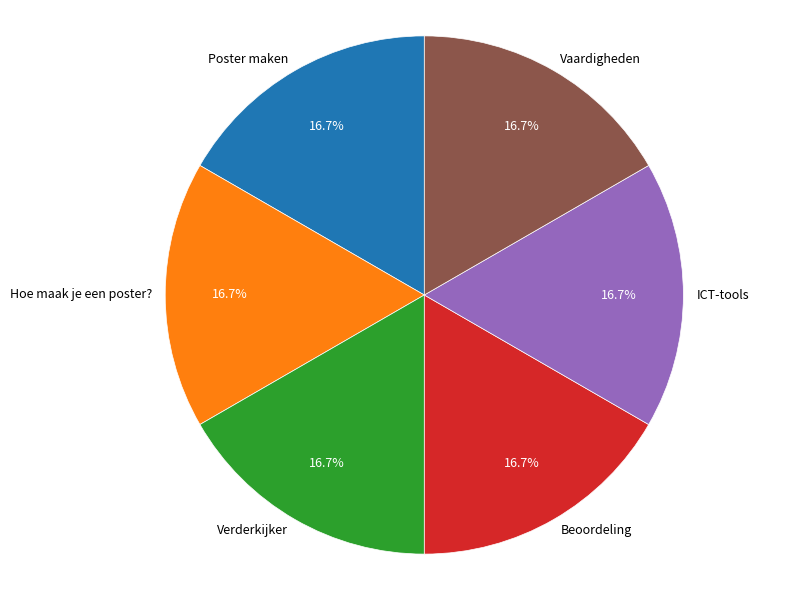

What is the ratio of the value at ICT-tools to the value at Beoordeling?

1.0